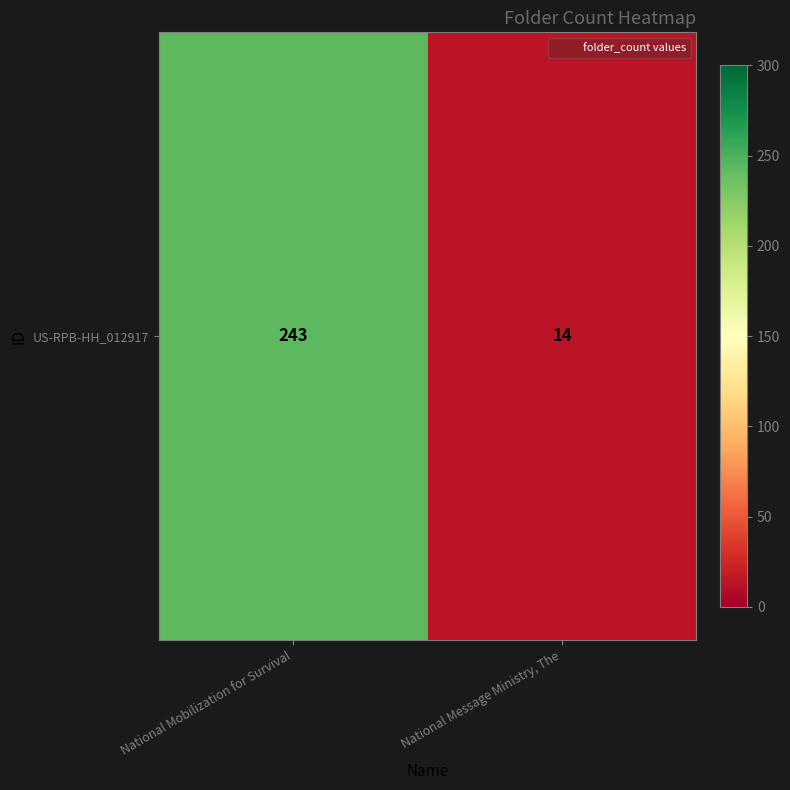

What is the ratio of the value at National Mobilization for Survival to the value at National Message Ministry, The?

17.4